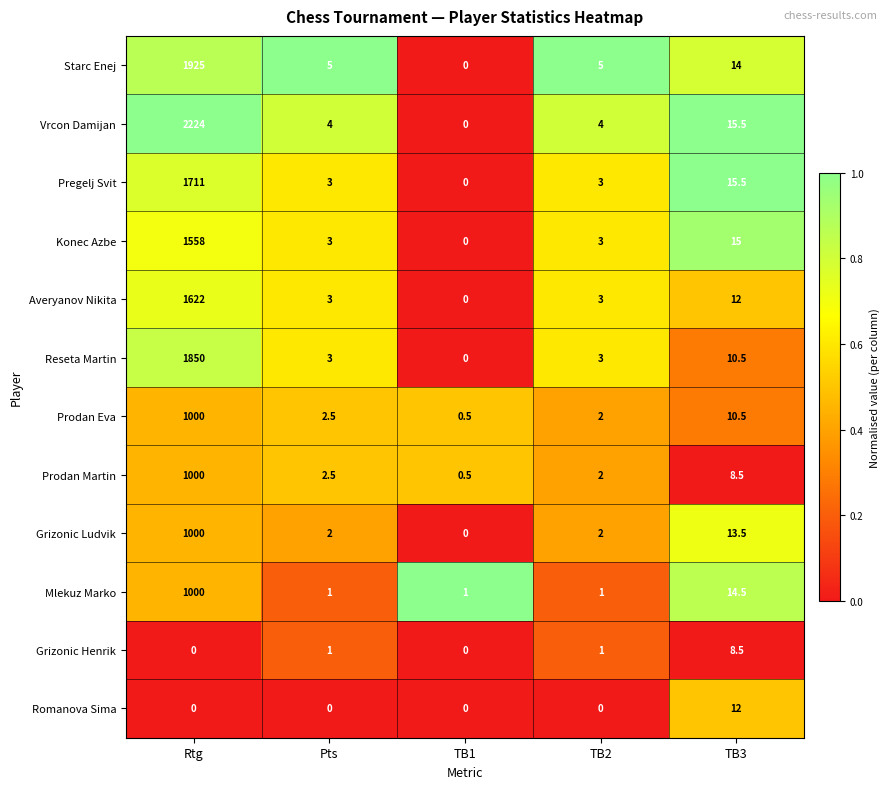

Which category has the highest value across all series?

Rtg